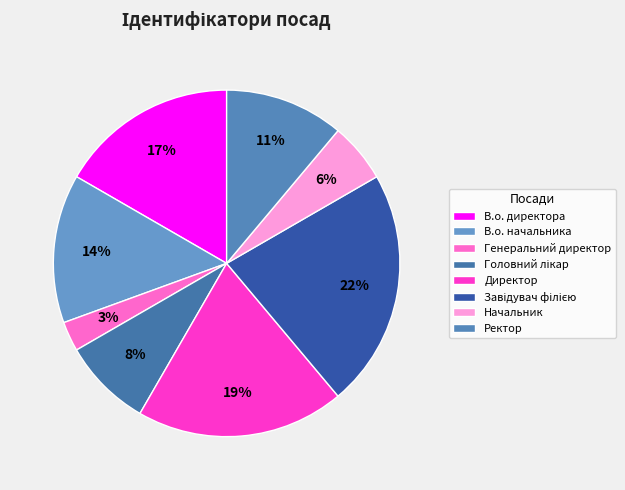

Is the sum of Генеральний директор and Завідувач філією greater than half?

No